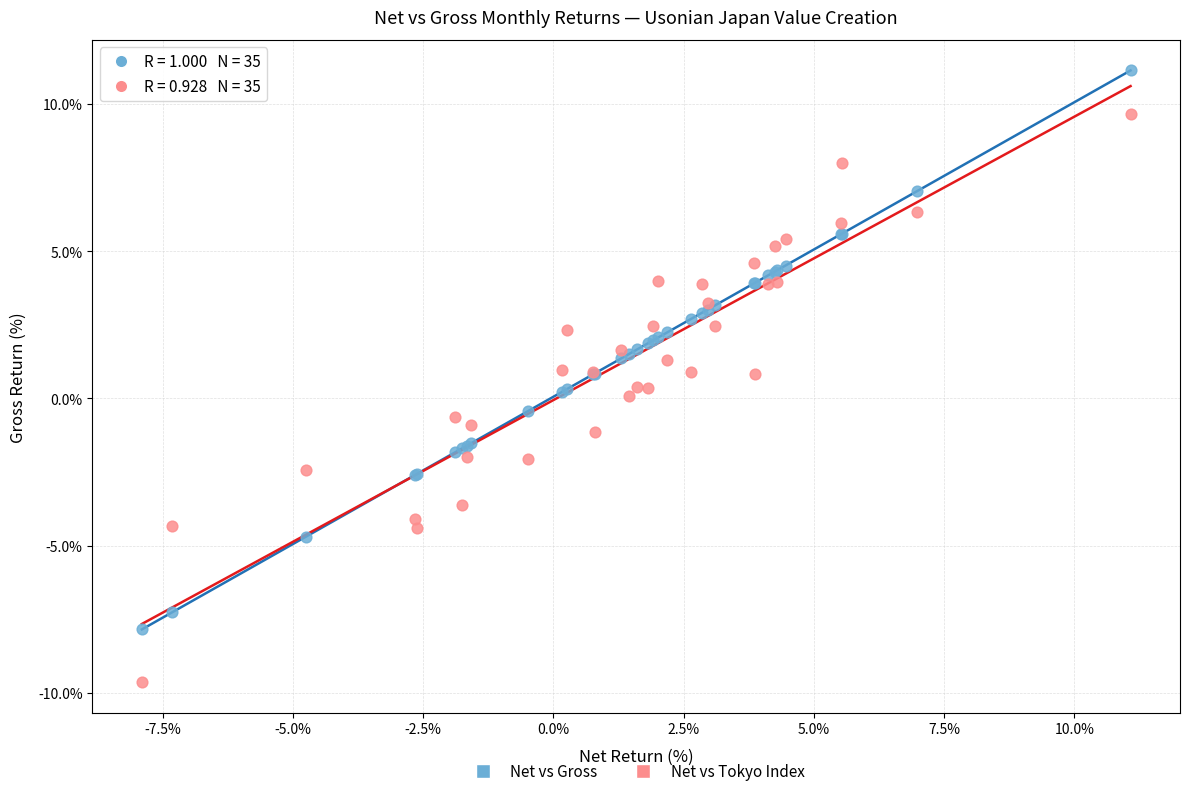

Which series contains the lowest Y value?

Net vs Tokyo Index